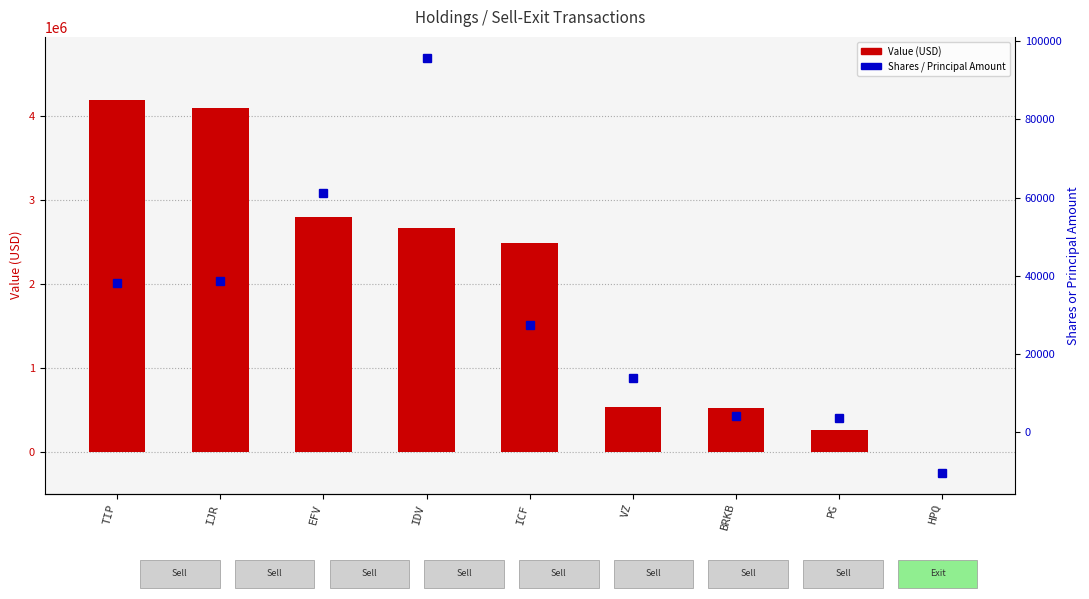

At which label does Value (USD) first exceed 2480000?

TIP